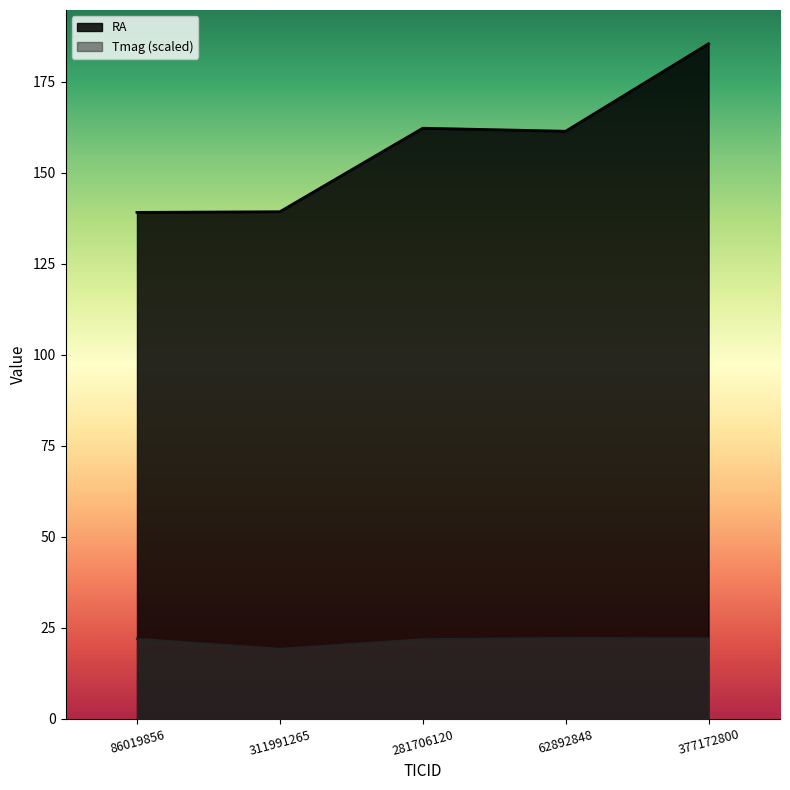

What is the sum of all RA values?

787.2